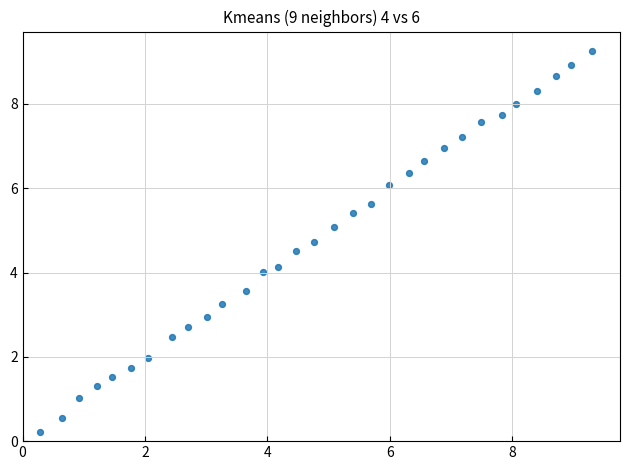

What is the range of X values (max minus min)?

9.0